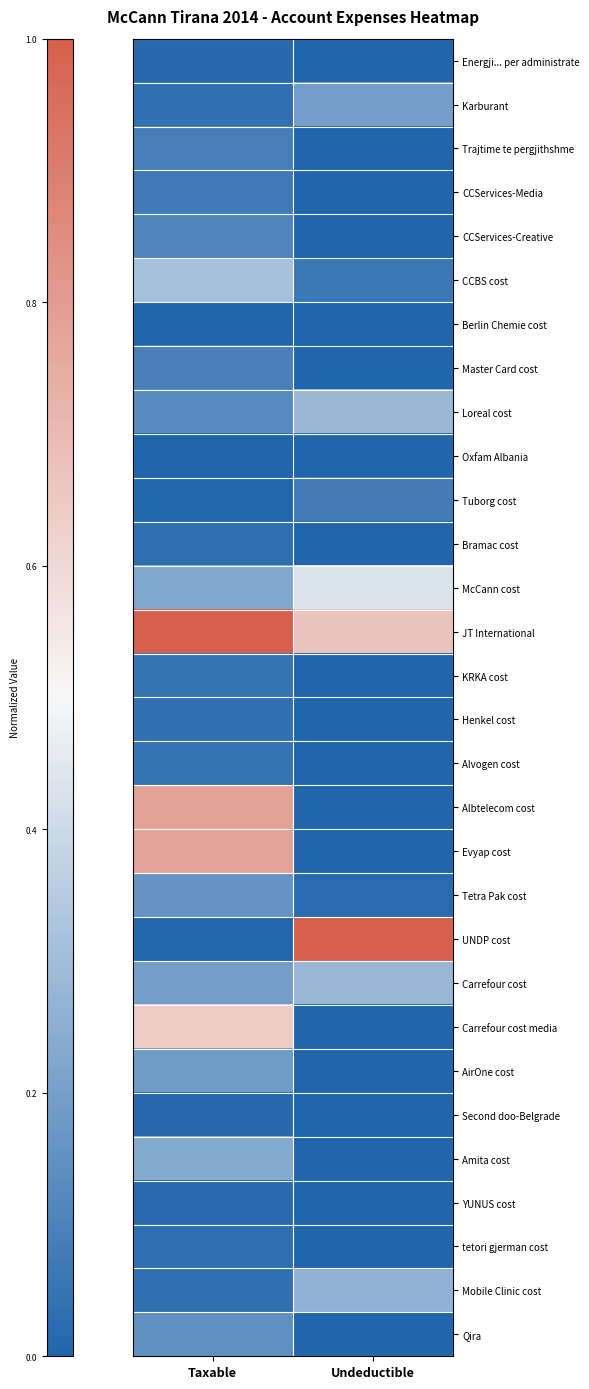

At which category is the sum across all series the highest?

Taxable